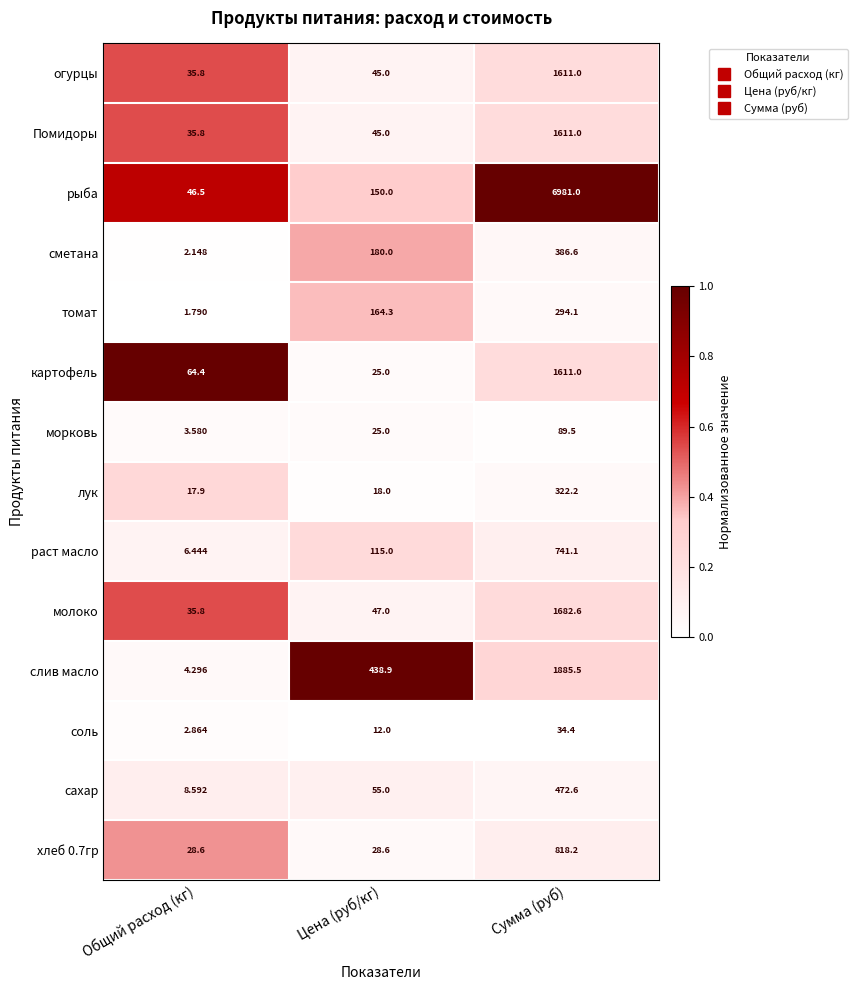

At which label does сахар reach its minimum?

Общий расход (кг)